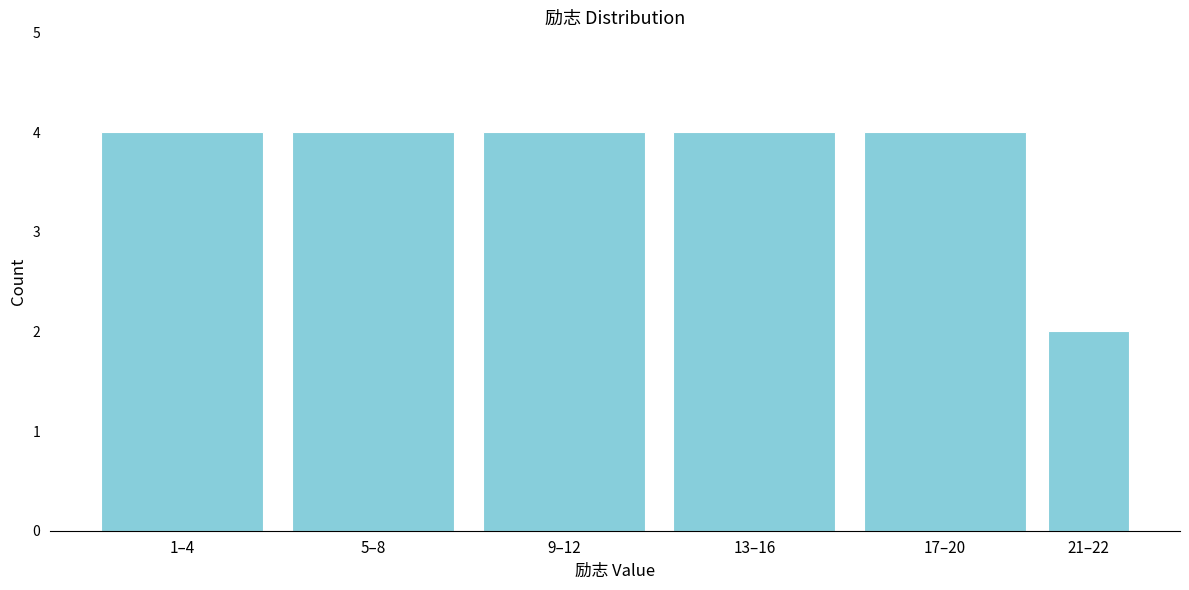

Reading right to left, extract all data points from this chart.

21–22=2	17–20=4	13–16=4	9–12=4	5–8=4	1–4=4